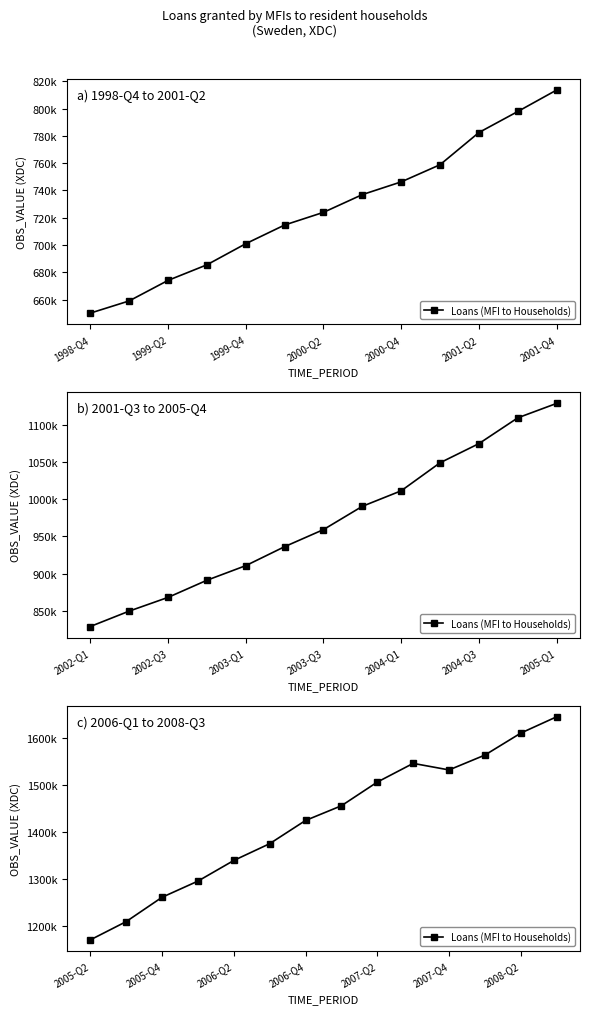

Between 1999-Q2 and 2000-Q2, which is larger?

2000-Q2